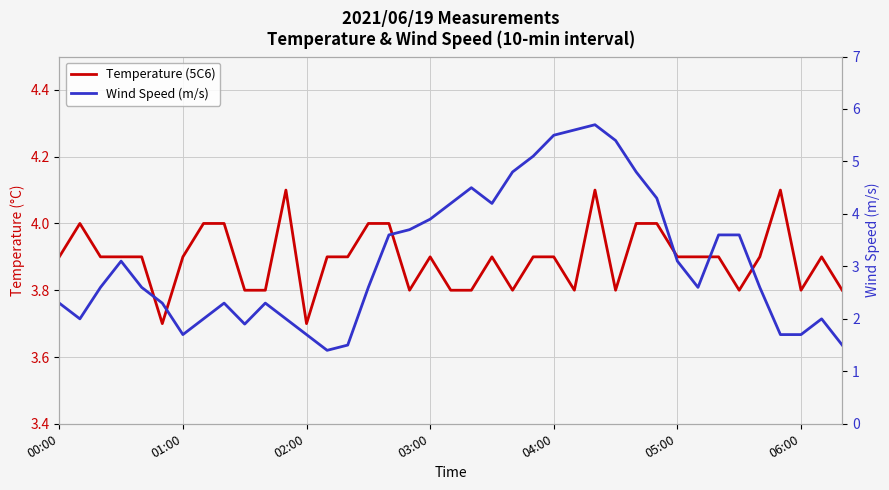

What is the difference between the Temperature (5C6) values at 20 and 06:00?

0.1